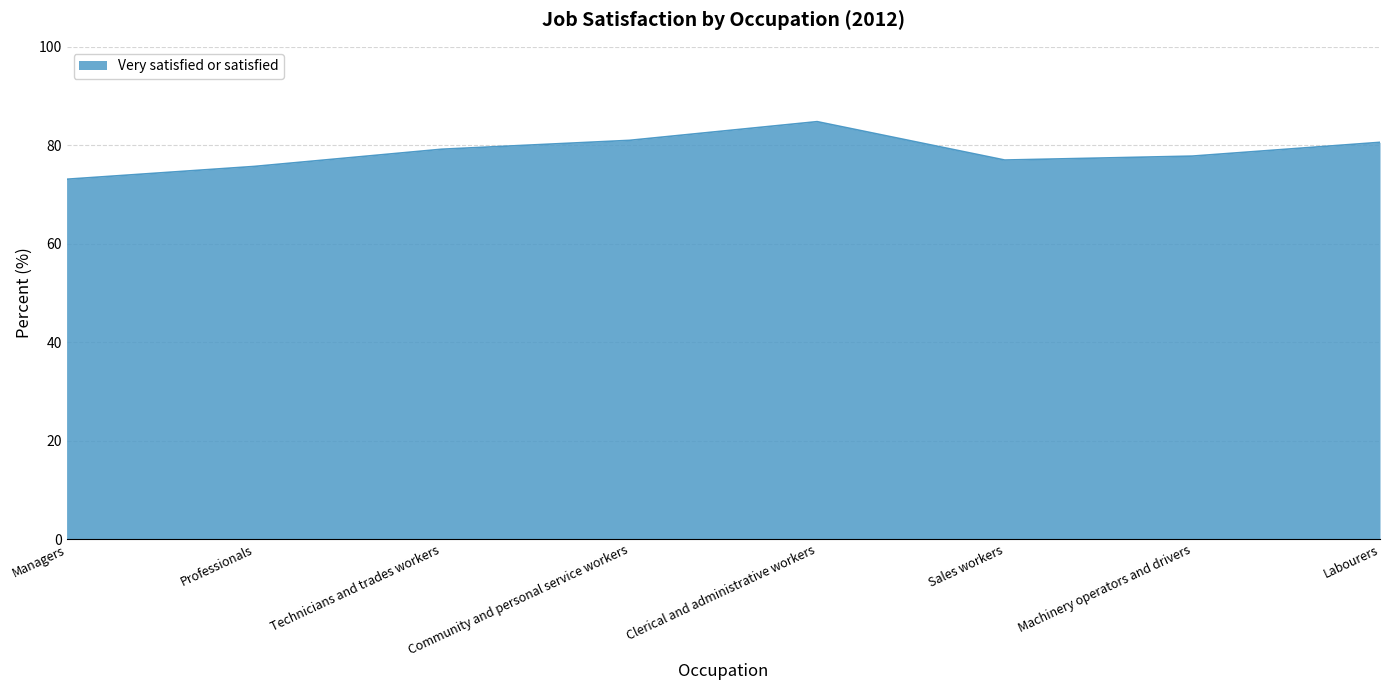

At which category does the chart reach its peak across all series?

Clerical and administrative workers